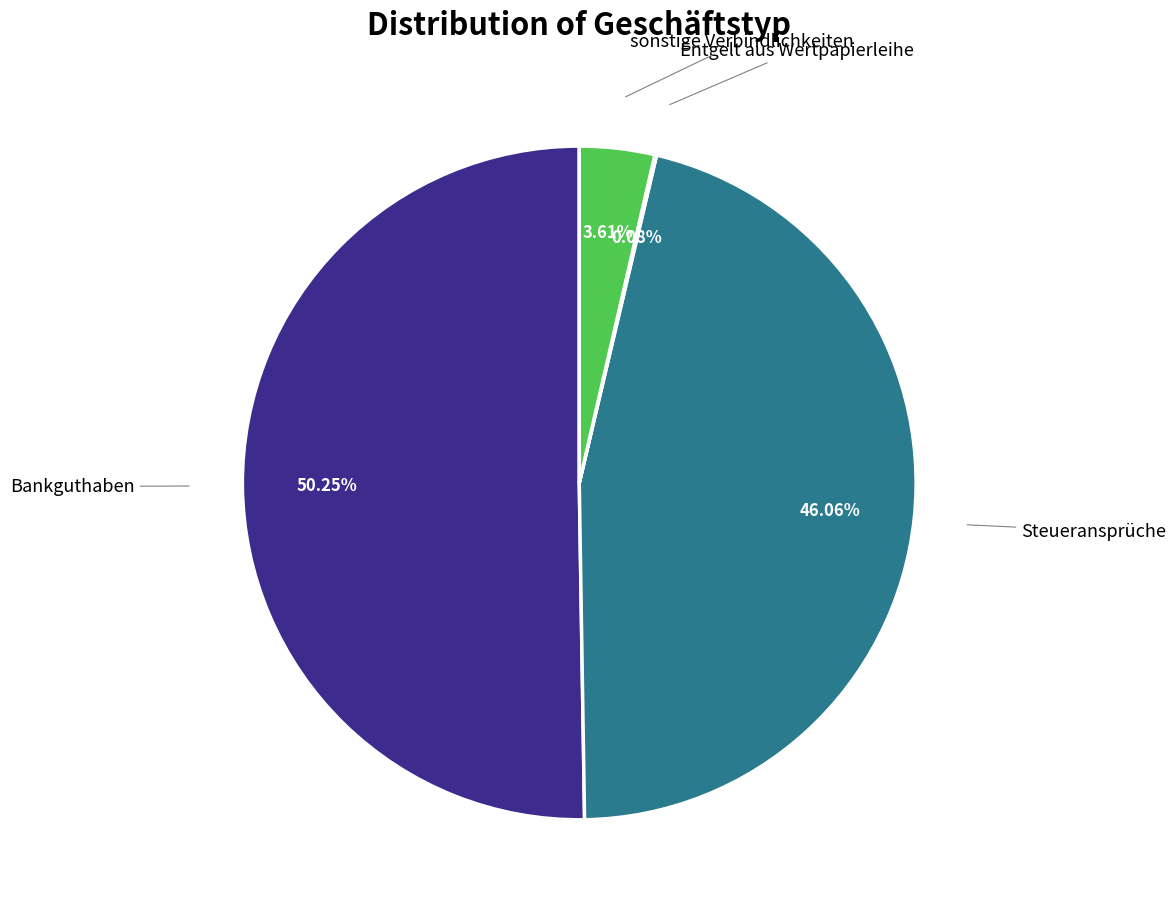

What is the largest slice in the pie chart?

Bankguthaben